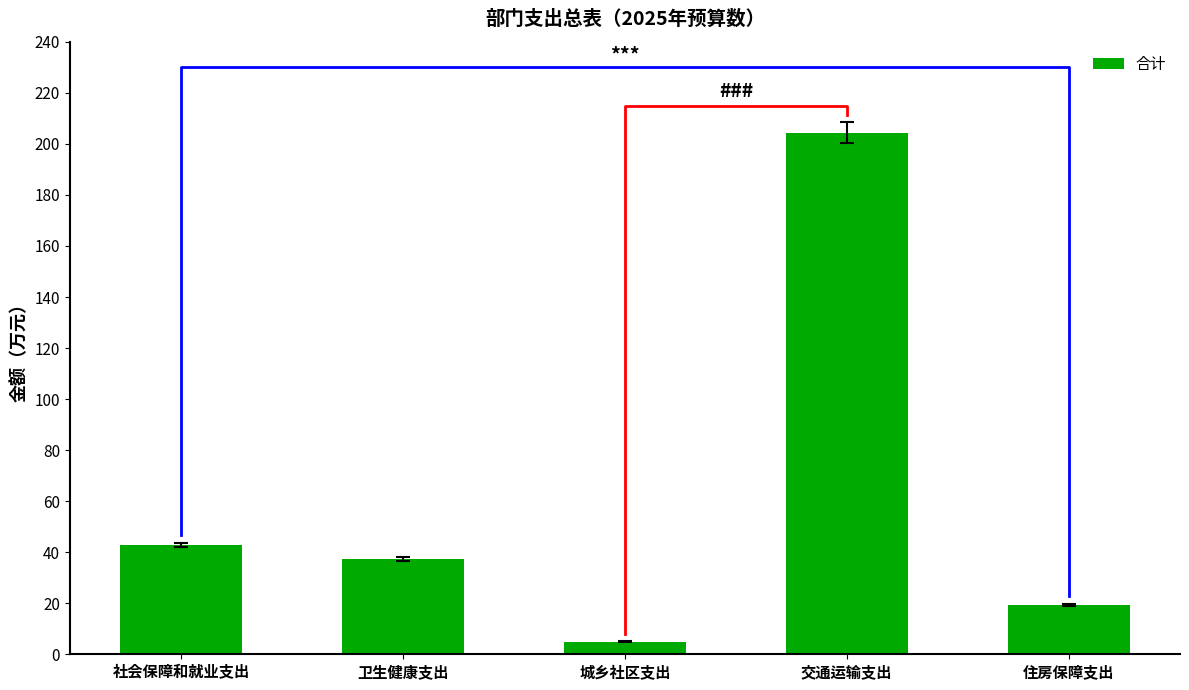

What is the difference between the maximum and second lowest values?

184.9